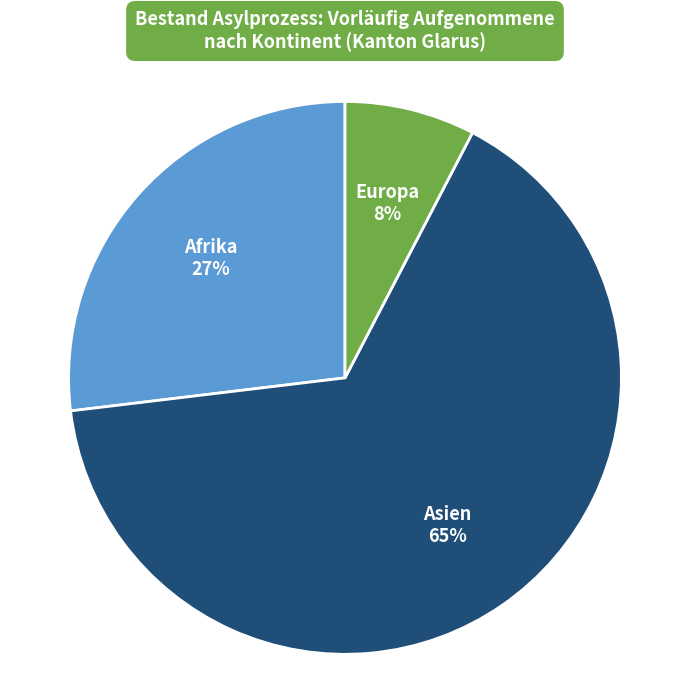

Does any single category account for the majority?

Yes